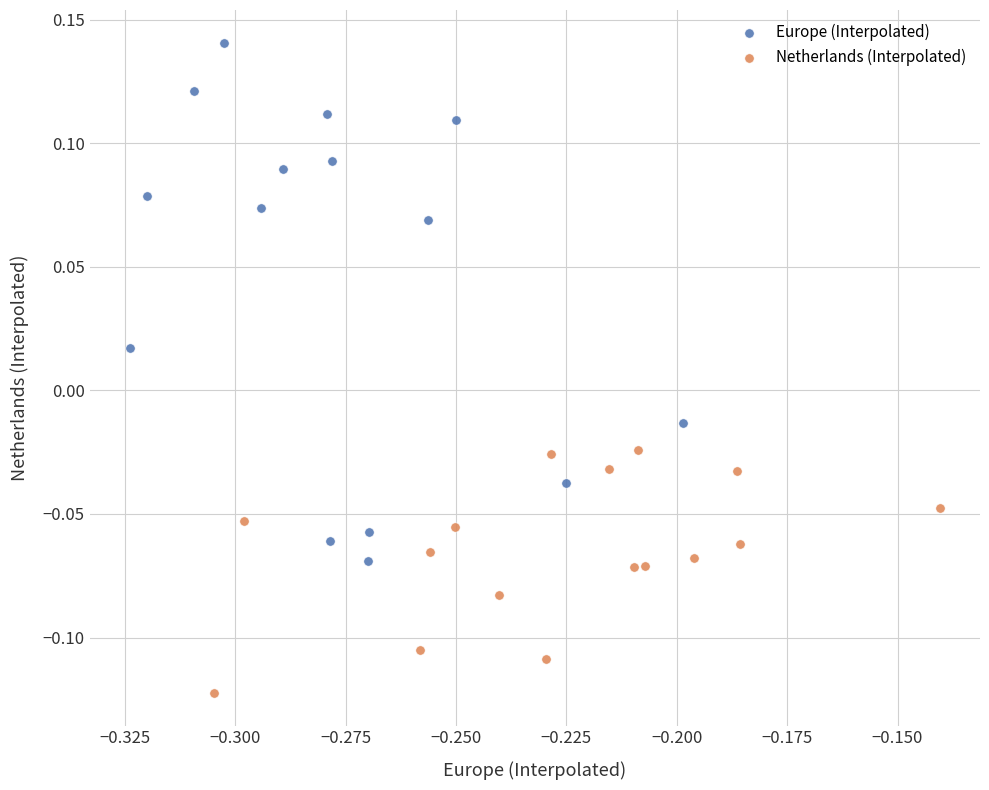

Which series has the largest Y range (max minus min)?

Europe (Interpolated)